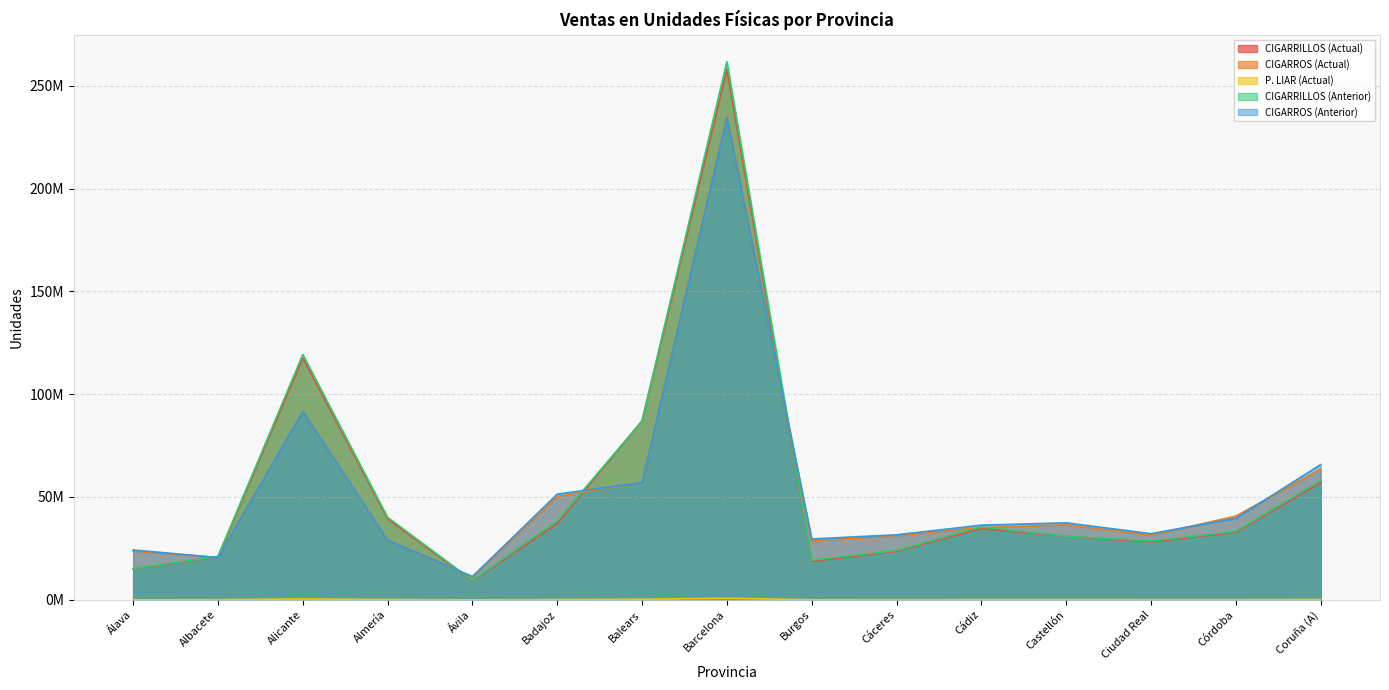

Which series changed the most between Ávila and Badajoz?

CIGARROS (Anterior)